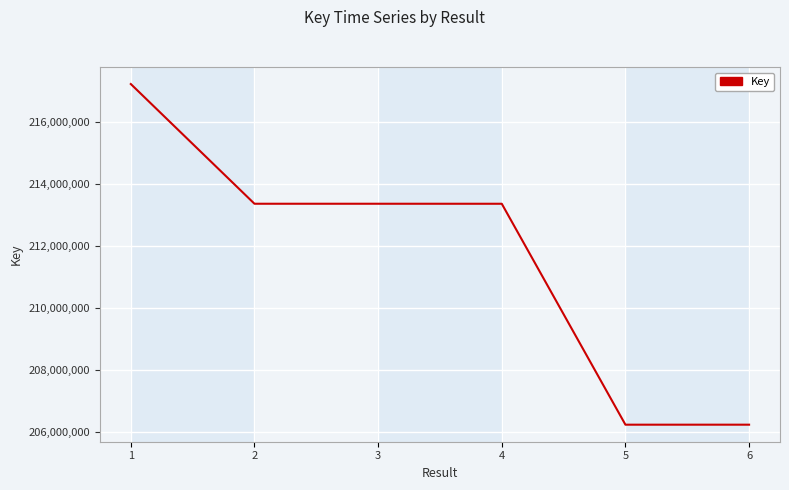

Read the value at 5.

206247153